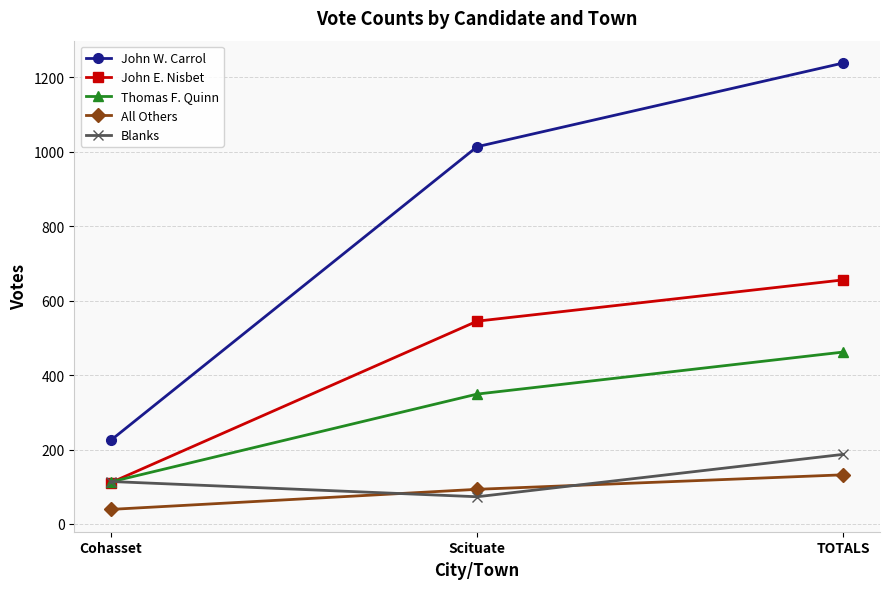

List the series in order of their peak value, lowest first.

All Others, Blanks, Thomas F. Quinn, John E. Nisbet, John W. Carrol